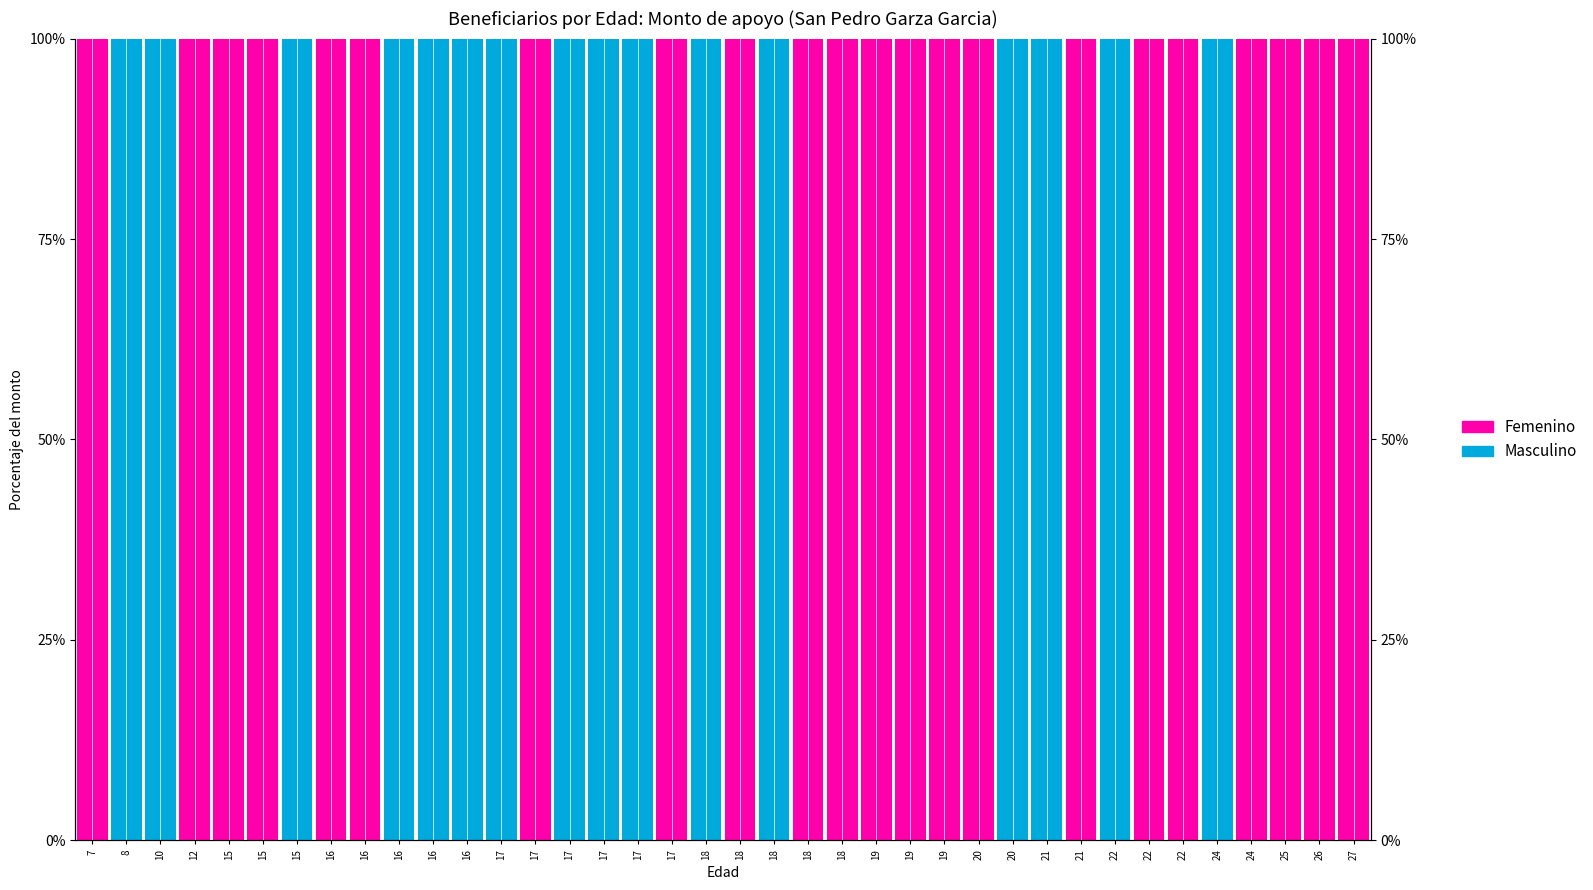

The Masculino series shows 1 at 18. True or false?

True